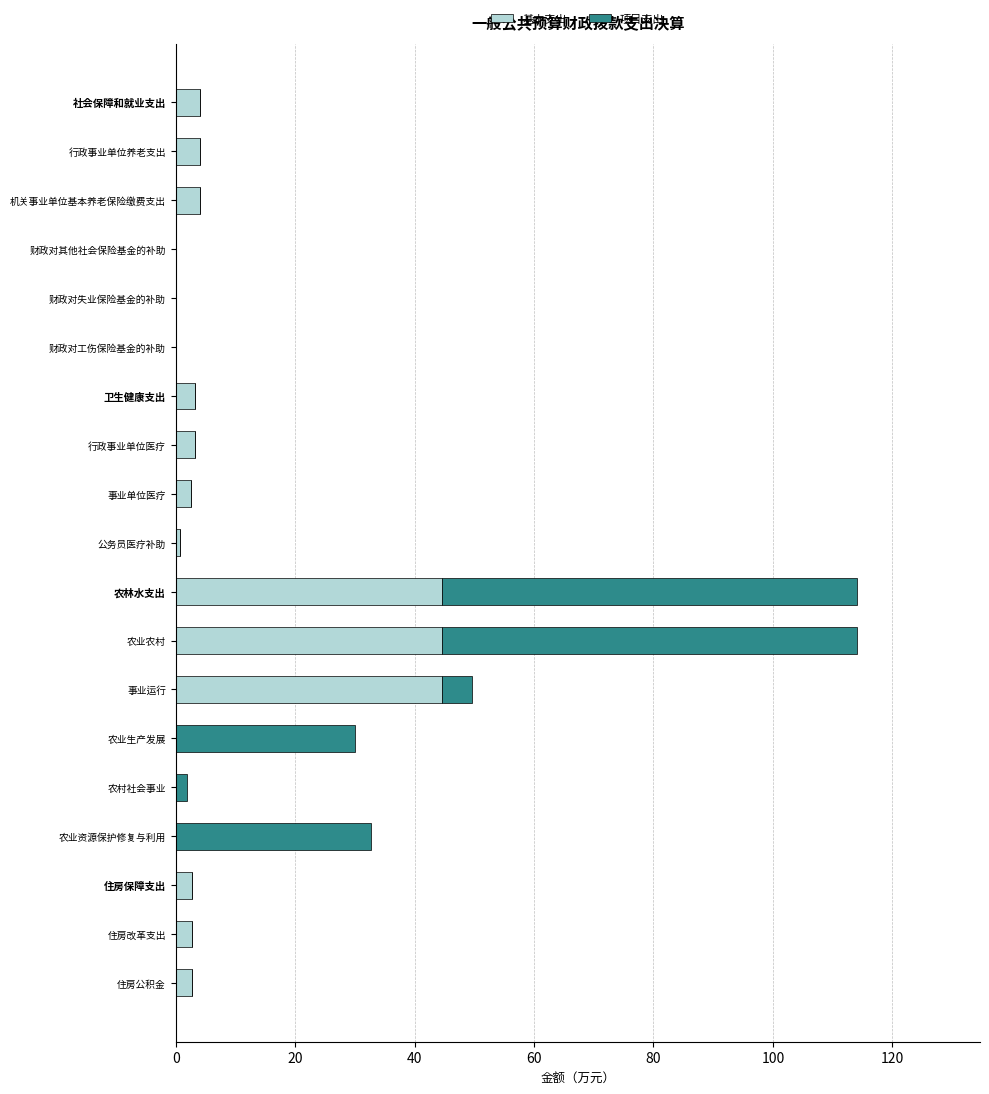

True or false: 基本支出 has a value of 61.0 at 农林水支出.

False